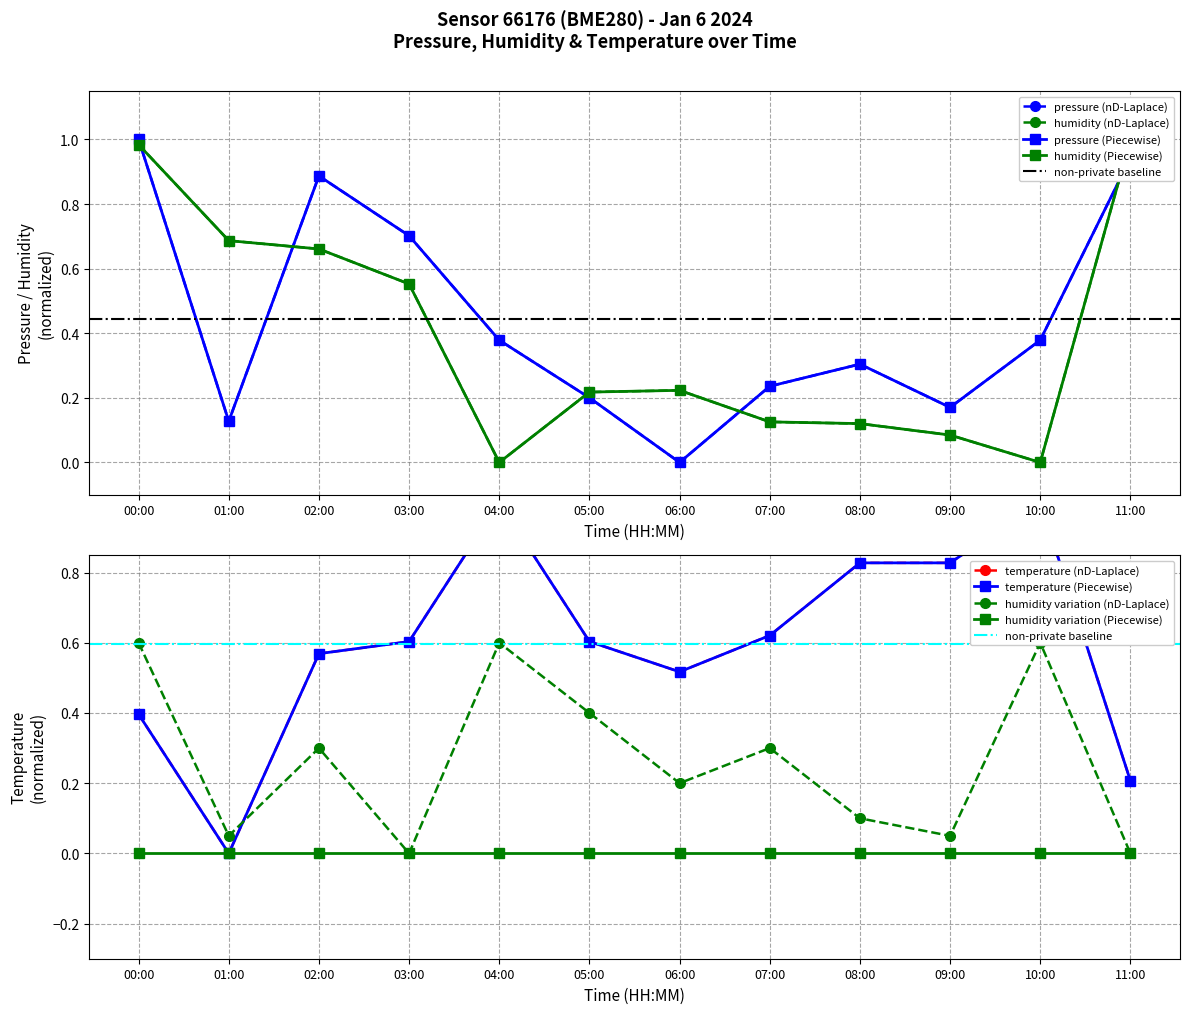

What is the difference between the temperature values at 01:00 and 06:00?

0.5